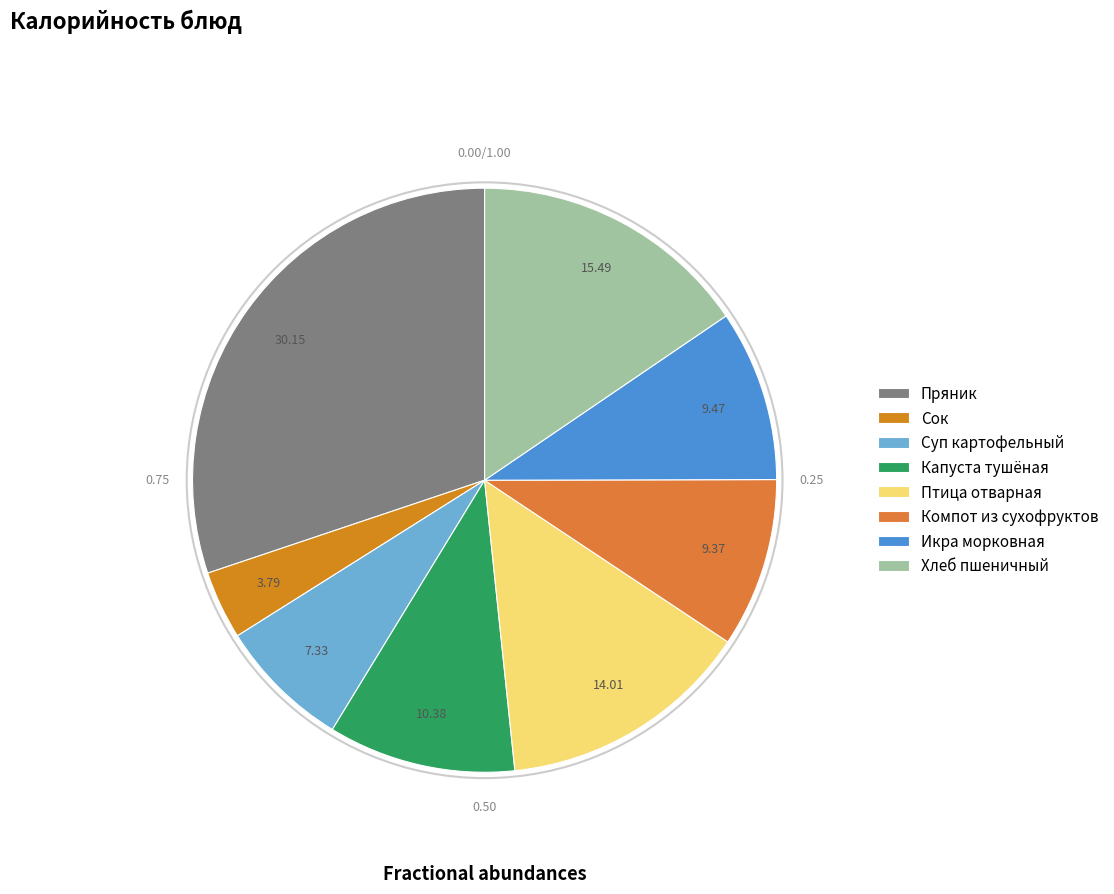

How many segments does this pie chart have?

8